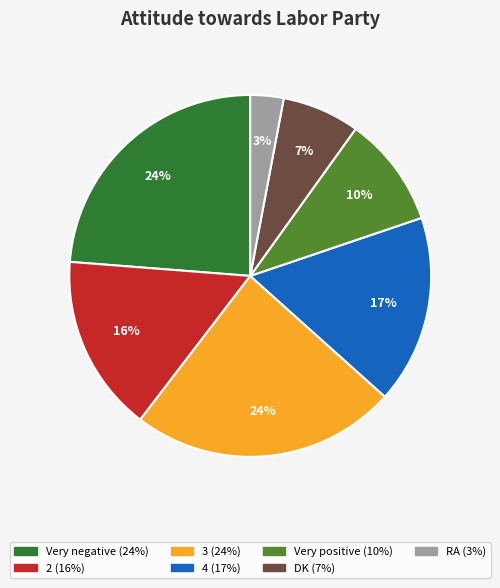

Which category has the smallest portion of the pie?

RA